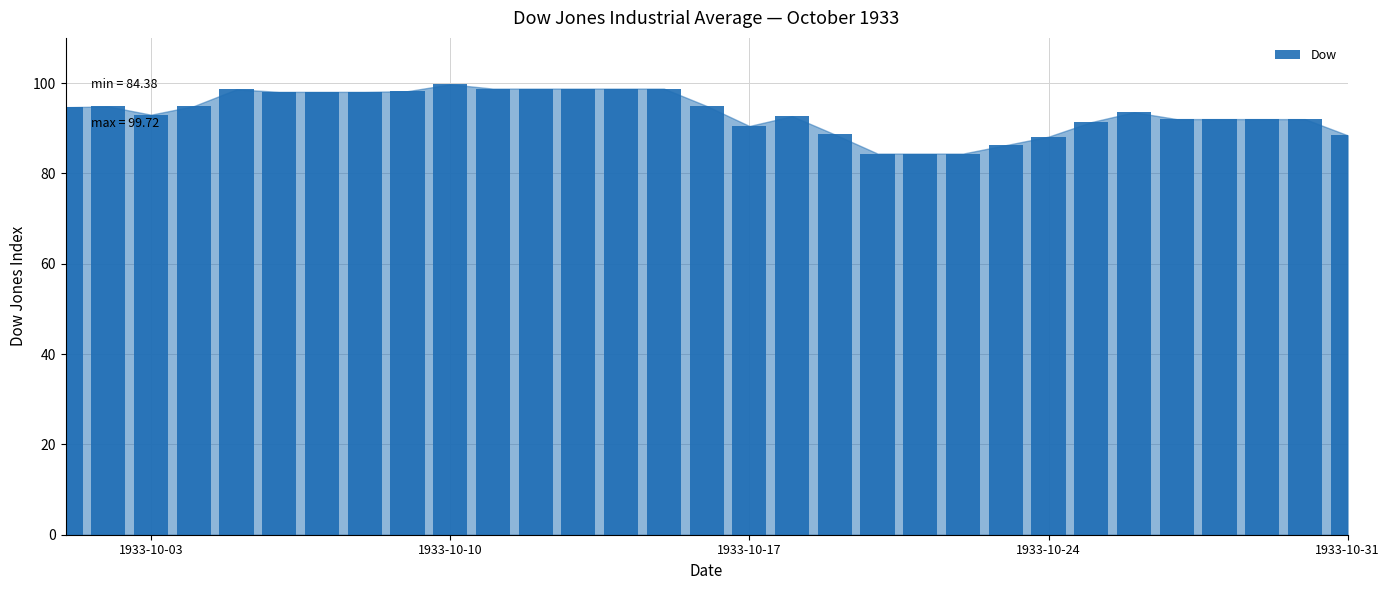

What is the greatest value displayed?

99.7